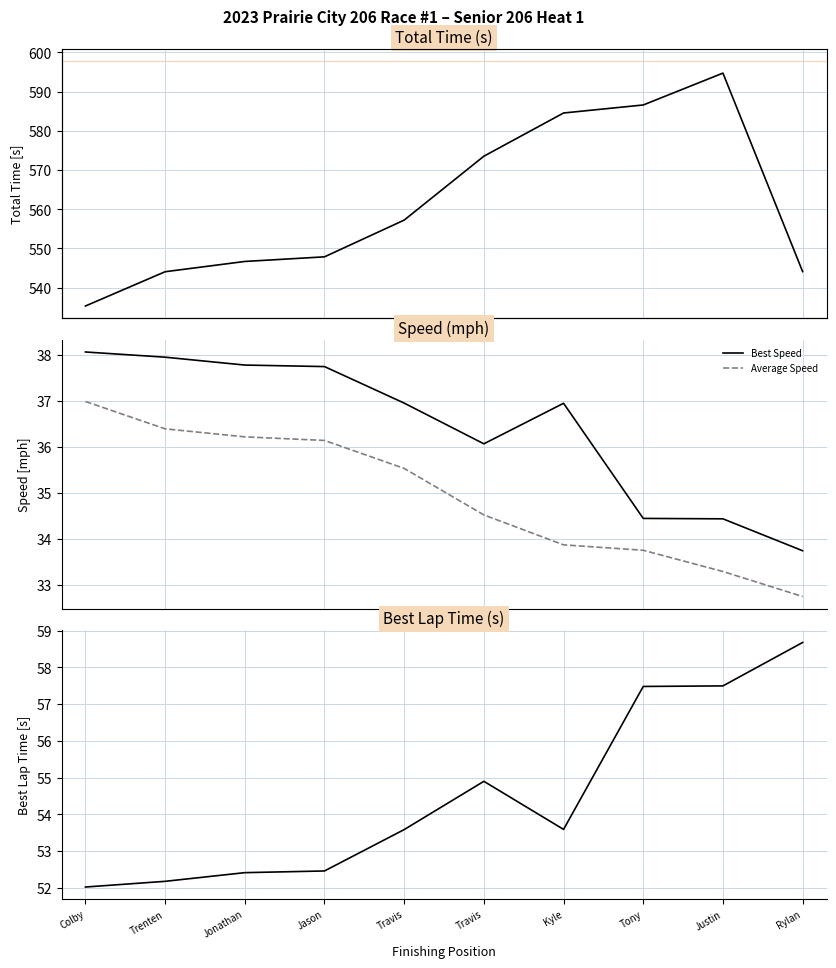

What is the maximum value for Best Lap time?

58.7